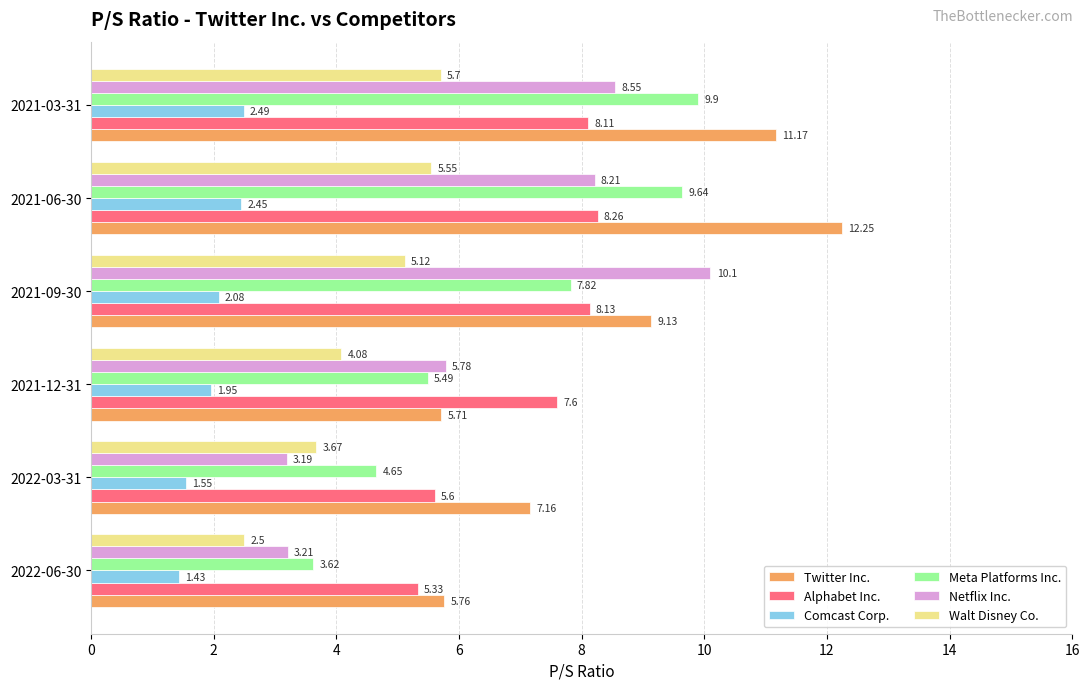

List the labels in order of Walt Disney Co. value, smallest first.

2022-06-30, 2022-03-31, 2021-12-31, 2021-09-30, 2021-06-30, 2021-03-31